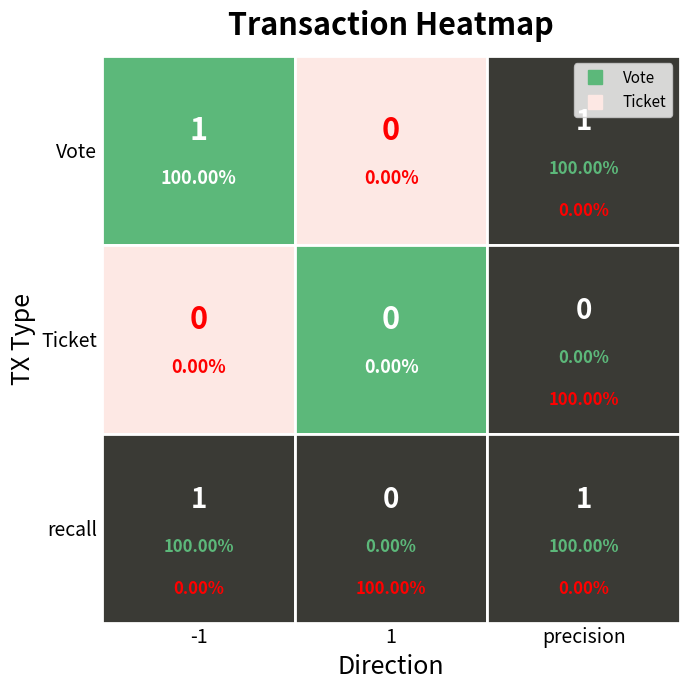

At which label does Vote reach its minimum?

1